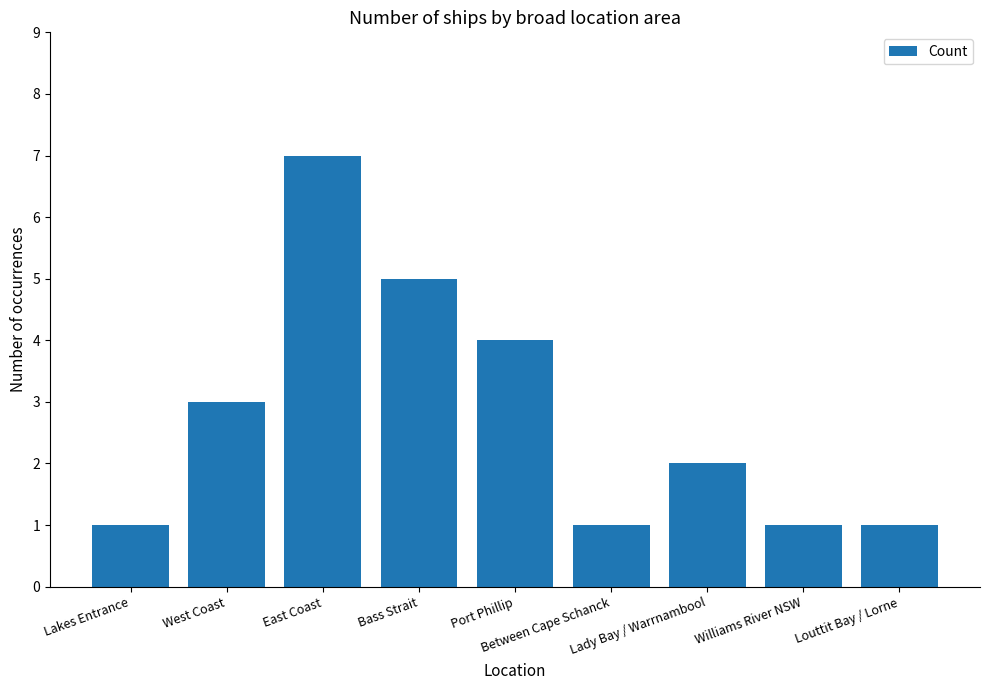

True or false: the data shows 7 at East Coast.

True